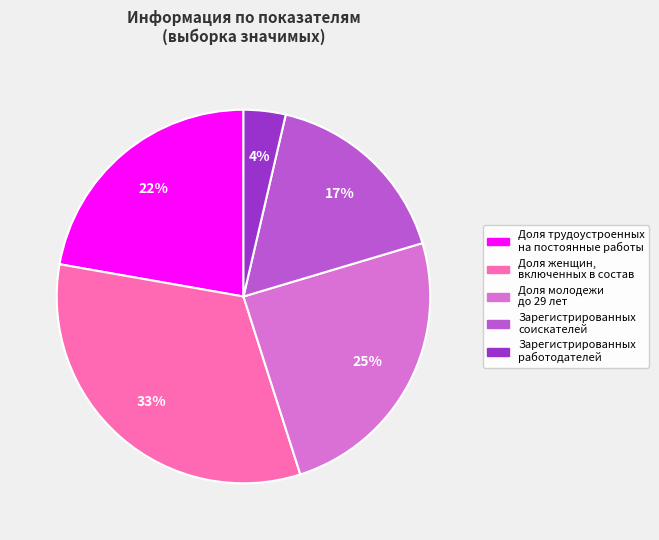

What percentage is the Доля женщин, включенных в состав slice, to the nearest percent?

33%